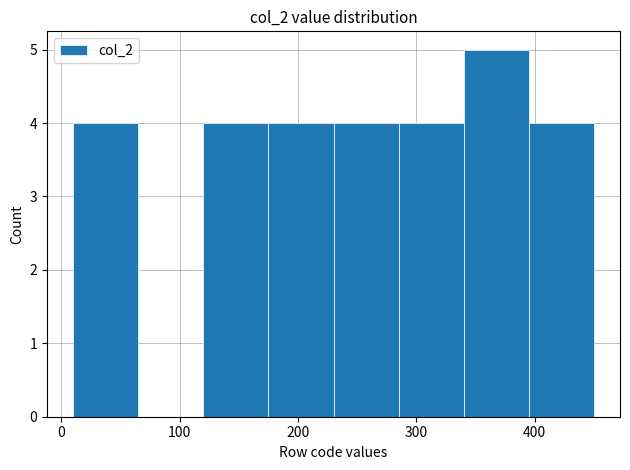

Reading left to right, transcribe this chart: for each bar, give the range it covers on the x-axis and its height. Neither the bar edges nor the heights are printed on the chart, so give them approximately, as read against the axes.

10 to 65: 4
65 to 120: 0
120 to 175: 4
175 to 230: 4
230 to 285: 4
285 to 340: 4
340 to 395: 5
395 to 450: 4